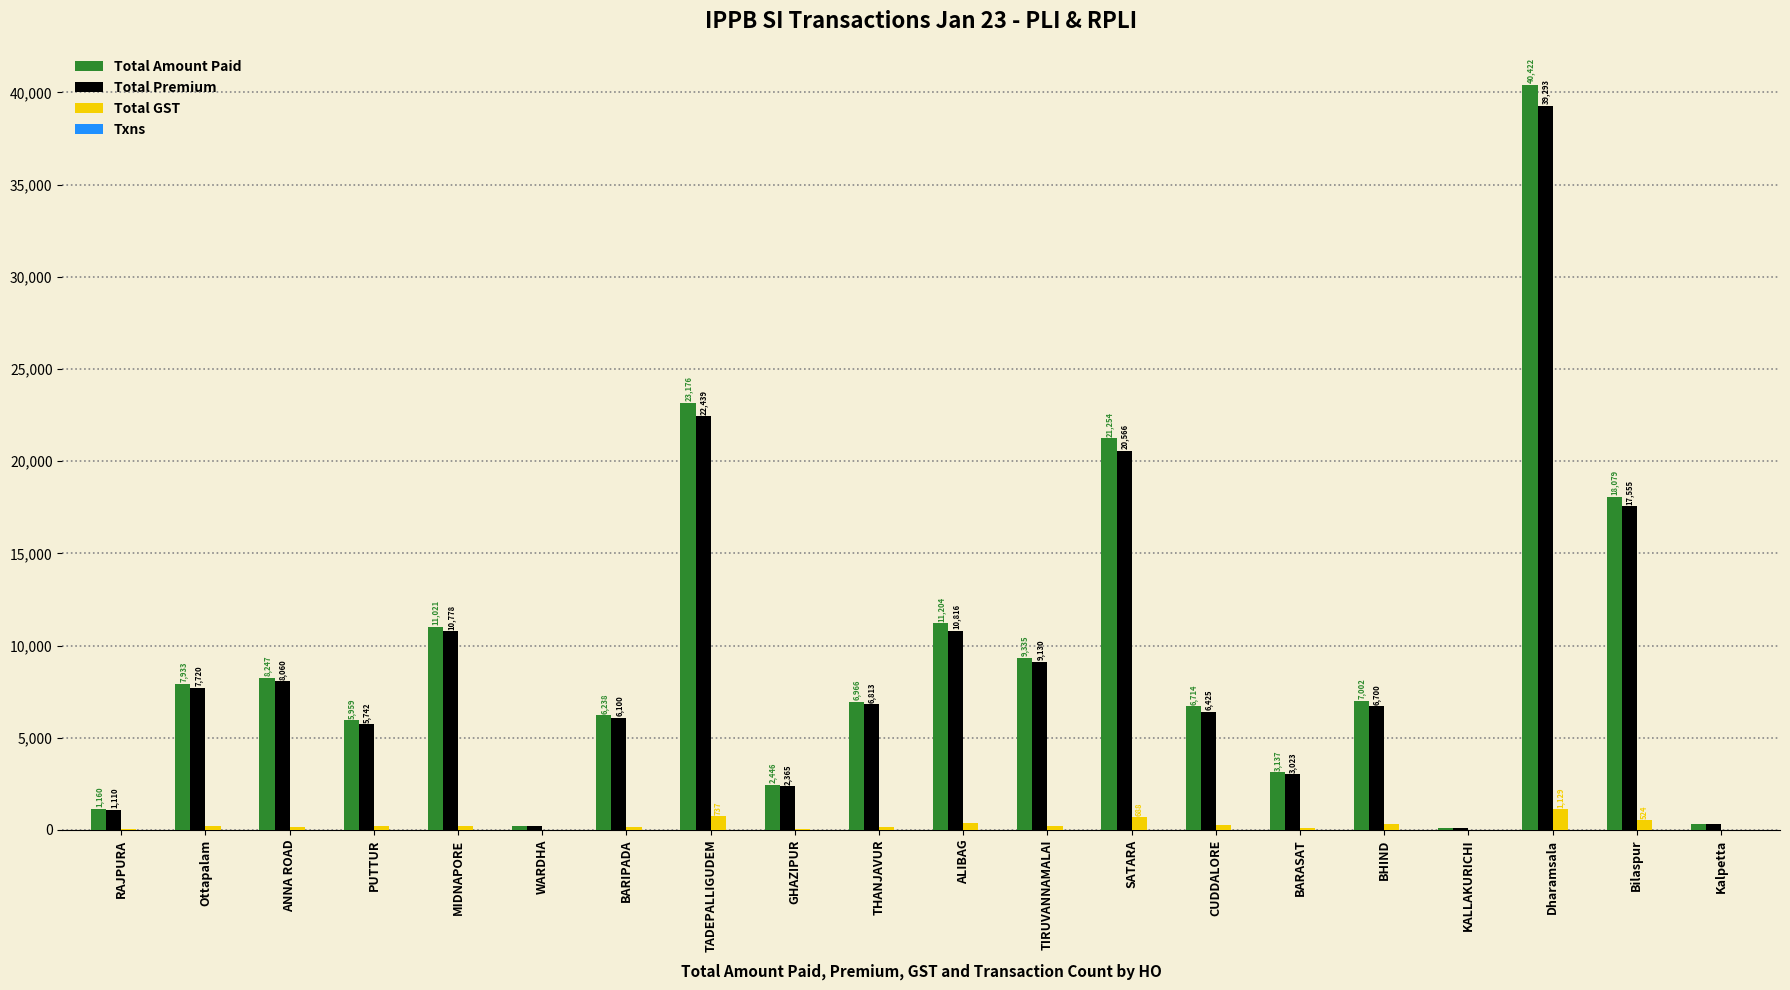

At which label does Total Amount Paid reach its peak?

Dharamsala